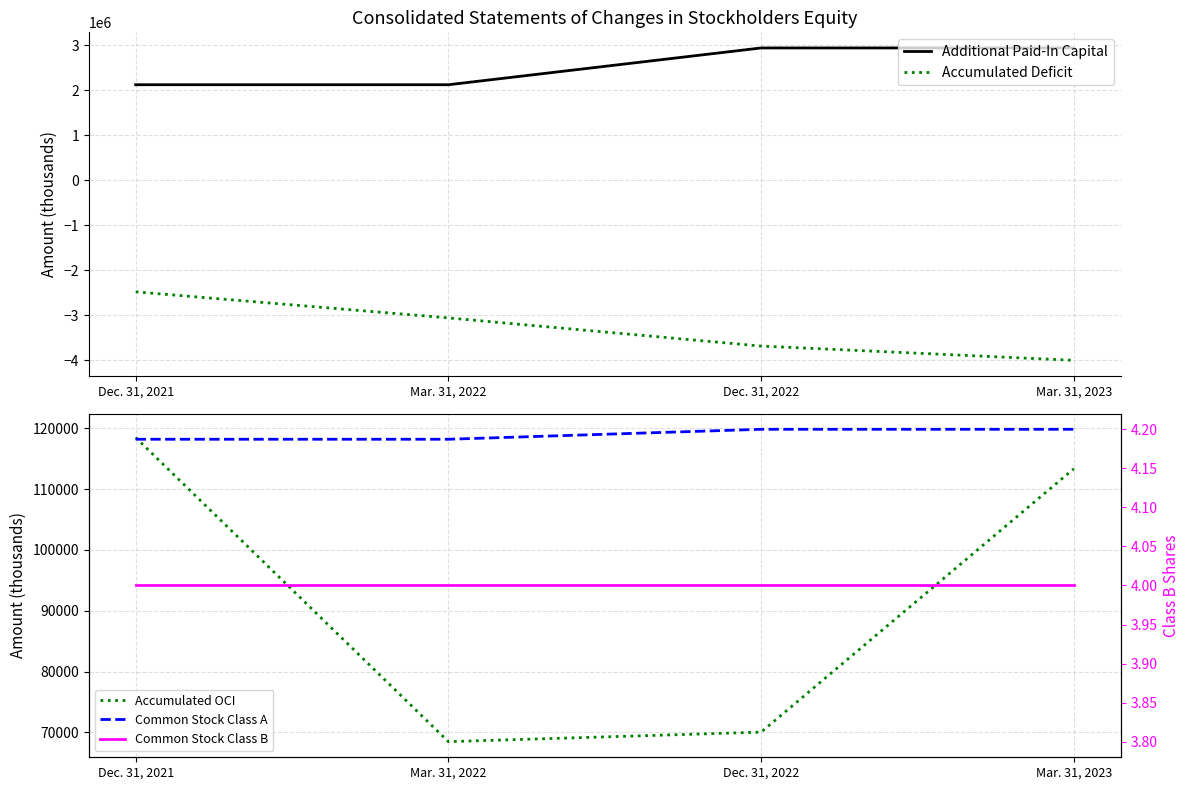

Between Mar. 31, 2022 and Dec. 31, 2022, which series saw the biggest shift?

Additional Paid-In Capital